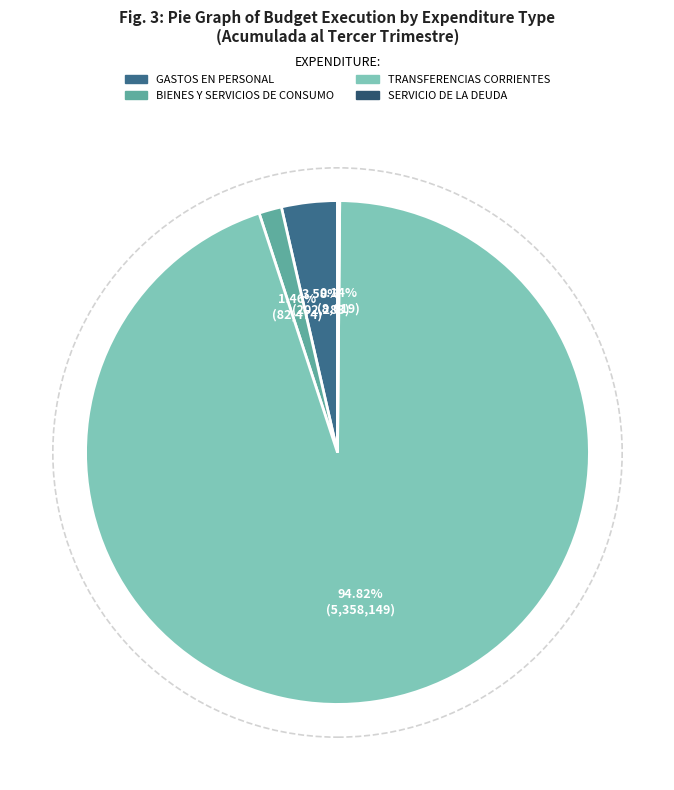

Which slice is the largest?

TRANSFERENCIAS CORRIENTES